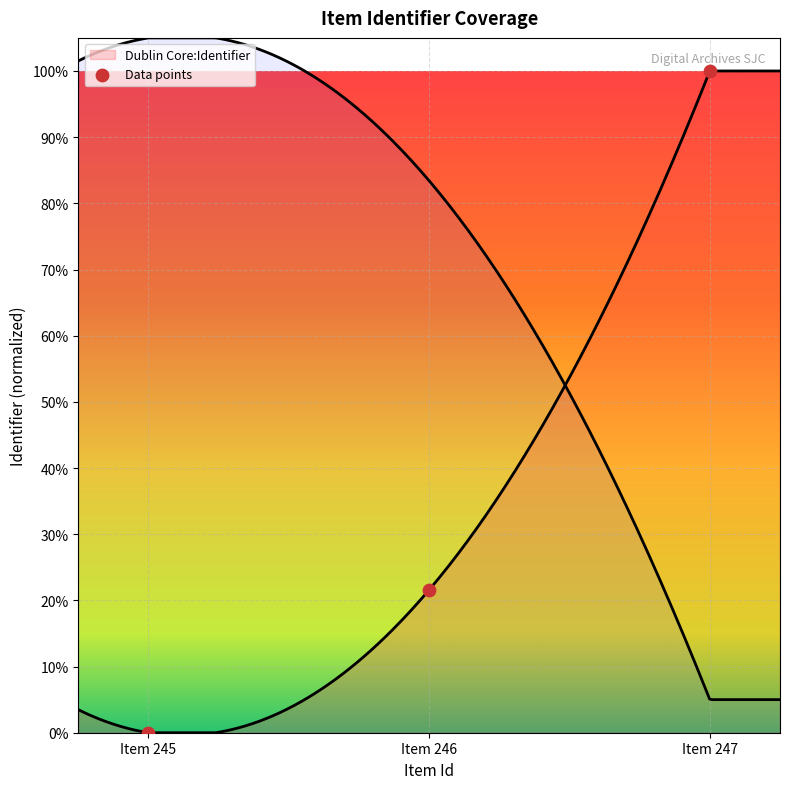

Between Item 247 and Item 246, which is larger?

Item 247